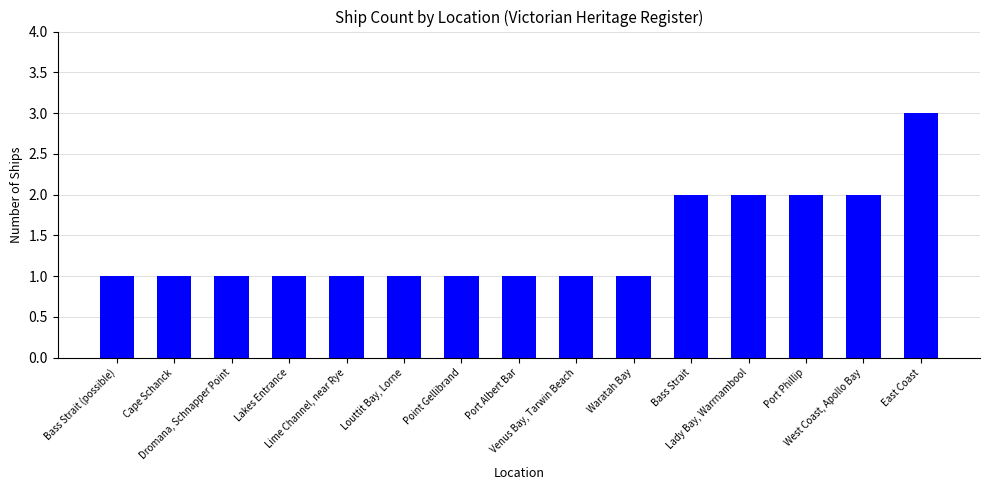

Reading left to right, extract all data points from this chart.

Bass Strait (possible)=1	Cape Schanck=1	Dromana, Schnapper Point=1	Lakes Entrance=1	Lime Channel, near Rye=1	Louttit Bay, Lorne=1	Point Gellibrand=1	Port Albert Bar=1	Venus Bay, Tarwin Beach=1	Waratah Bay=1	Bass Strait=2	Lady Bay, Warrnambool=2	Port Phillip=2	West Coast, Apollo Bay=2	East Coast=3